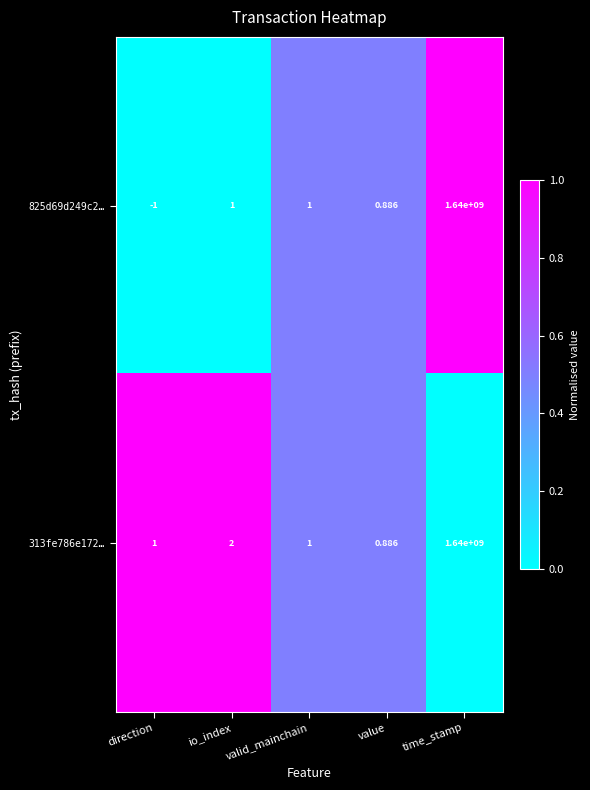

Is the value of 825d69d249c2… at value greater than the value of 313fe786e172… at direction?

No